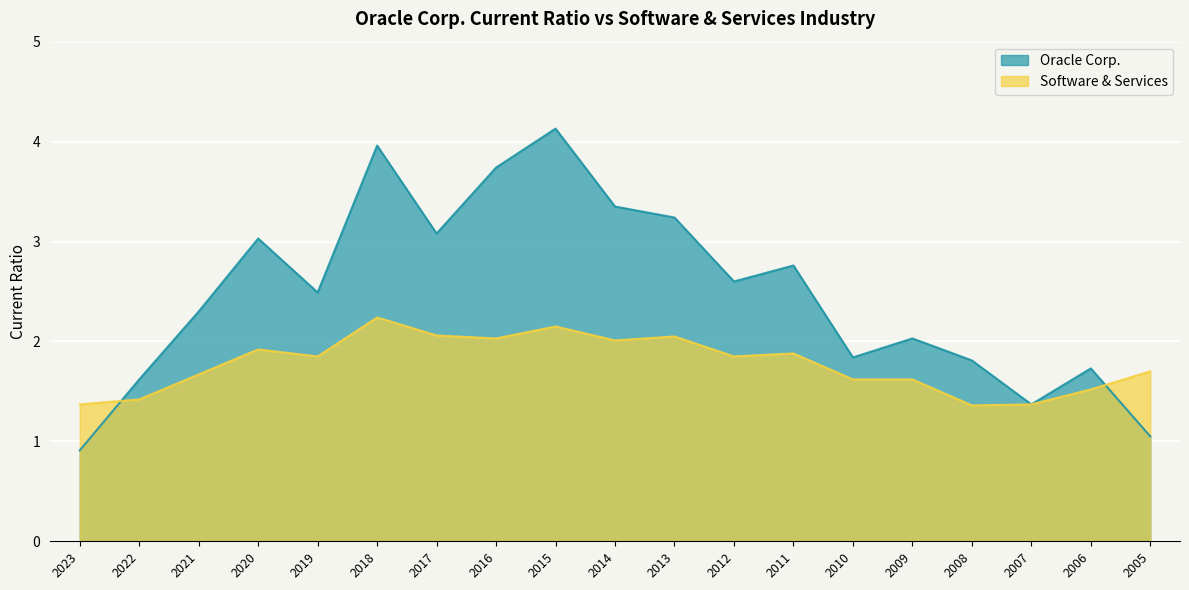

Which has a higher value, 2015 or 2020?

2015